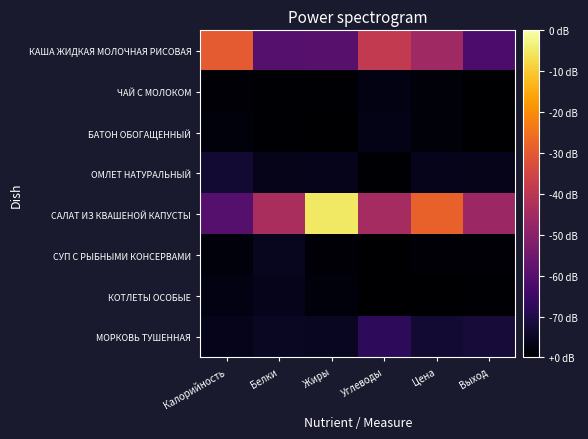

What is the maximum value shown in the chart?

196.7